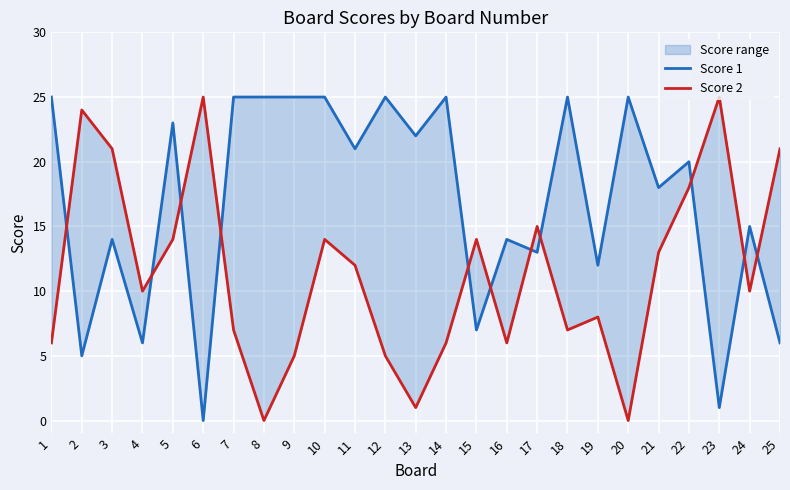

How many values in Score 2 are above zero?

23